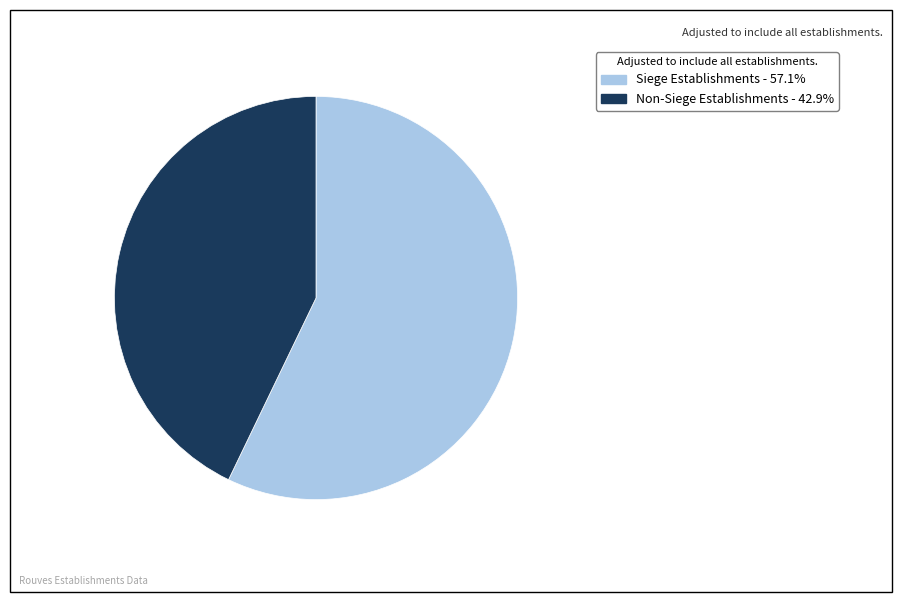

Is there any slice that represents more than half of the pie?

Yes